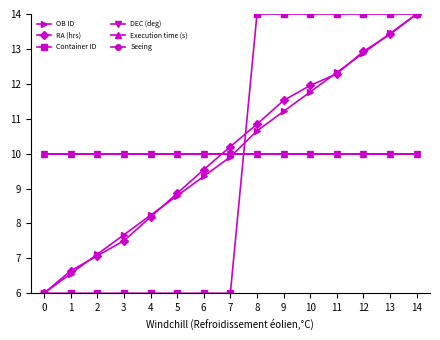

Where do RA (hrs) and Execution time (s) first cross each other?

6 and 7